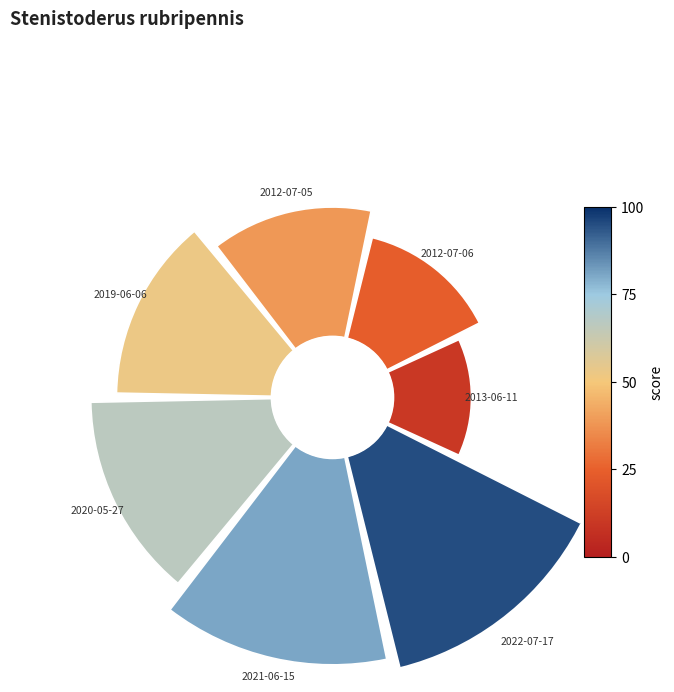

To the nearest percent, what is the average slice percentage?

14%